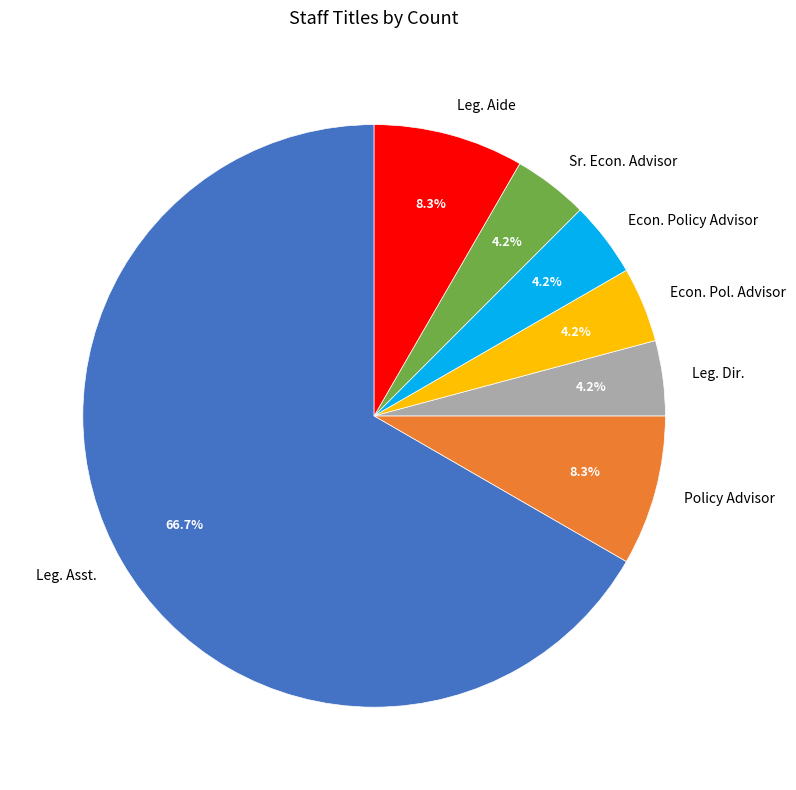

To the nearest percent, what portion does Policy Advisor represent?

8%